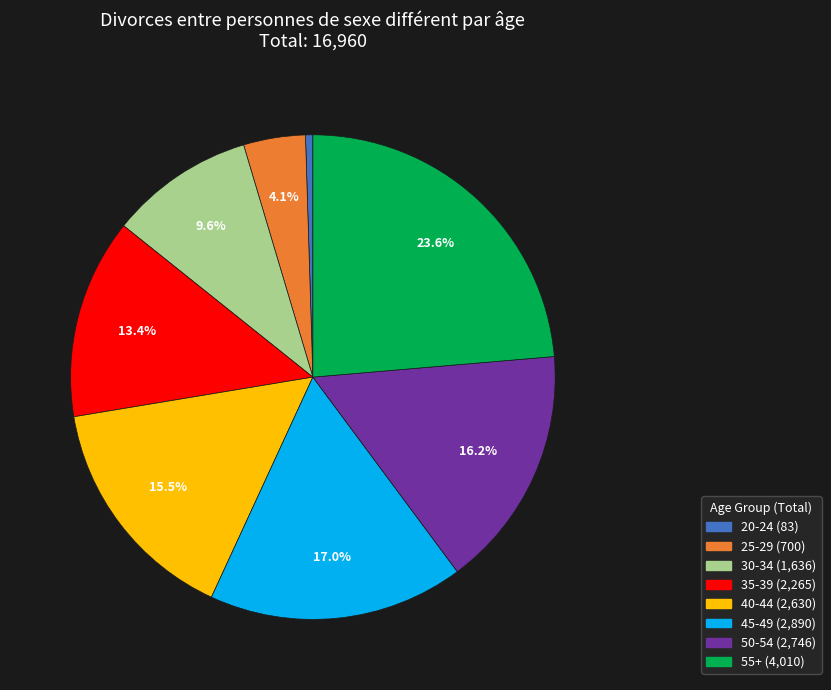

Is there a majority slice in this chart?

No